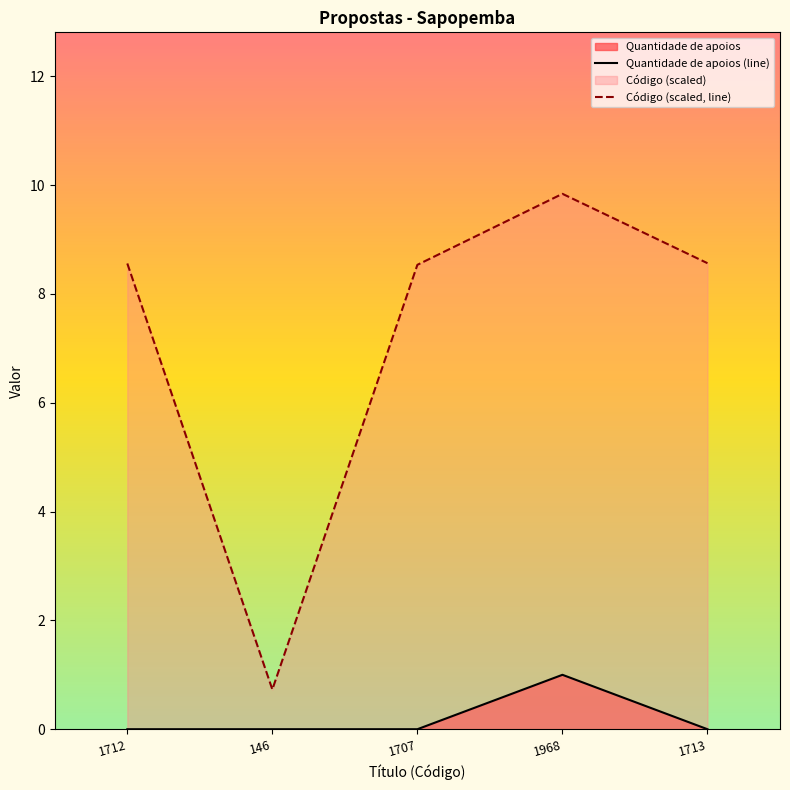

True or false: Código (scaled, line) has more than 1 interior local peaks.

False